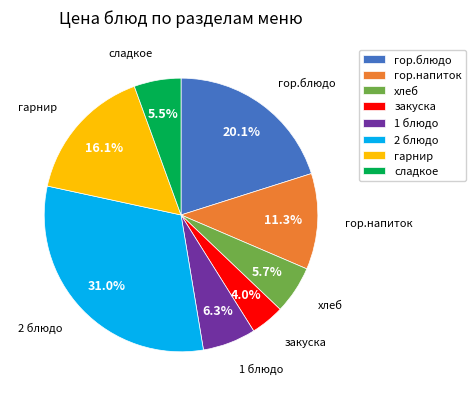

How many slices are in this pie chart?

8